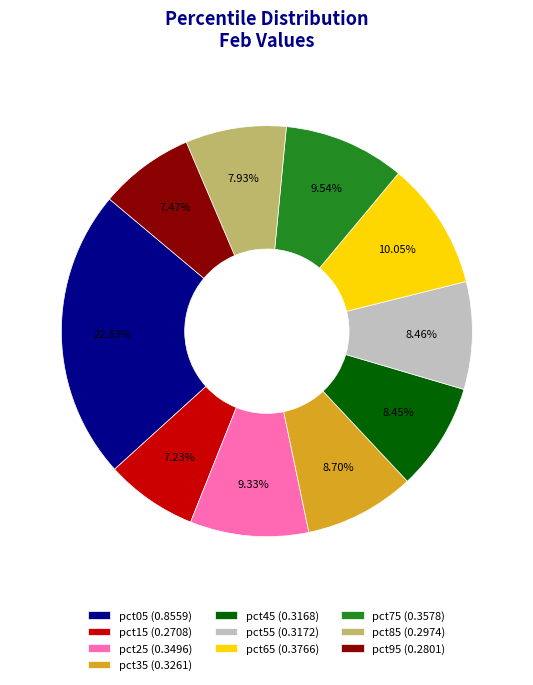

To the nearest percent, what percentage of the pie is pct15?

7%